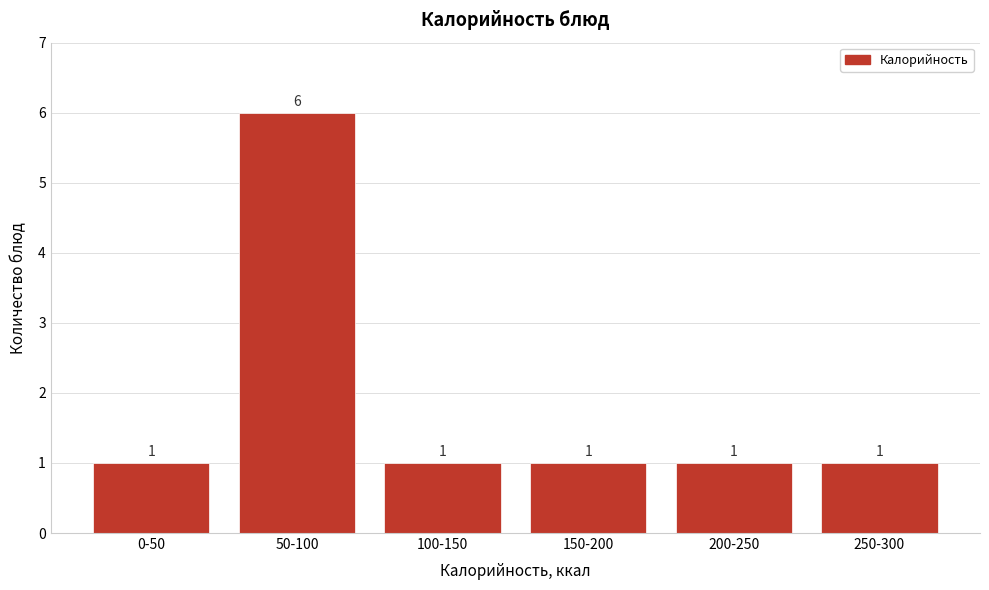

Reading left to right, transcribe all the data shown in this chart.

1	6	1	1	1	1